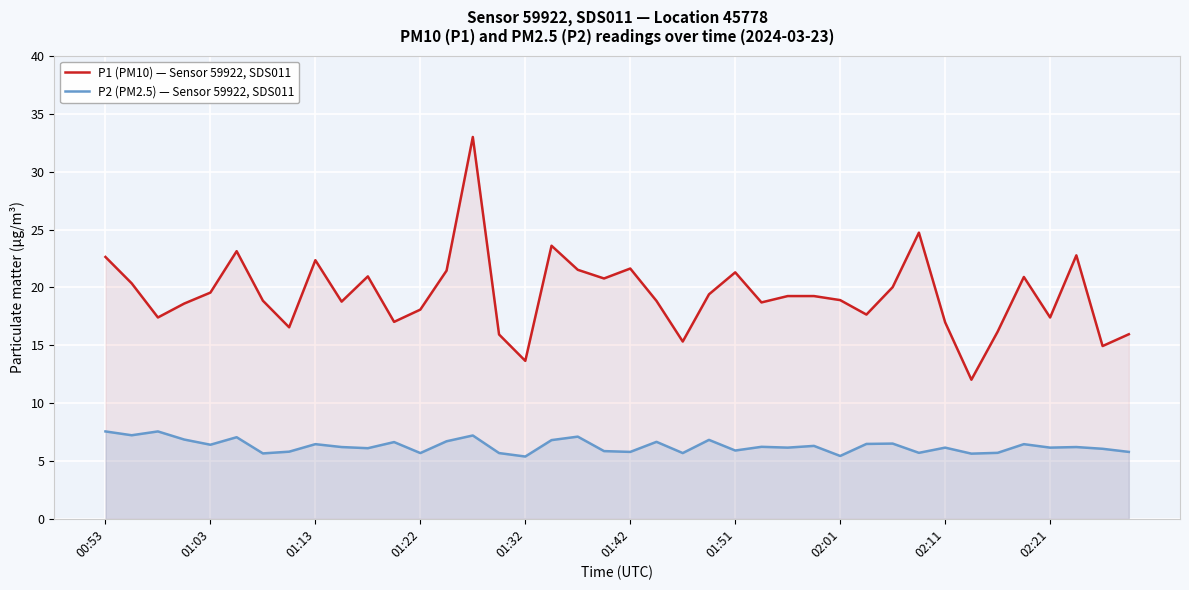

What is the spread (max minus min) of values at 01:13?

15.9